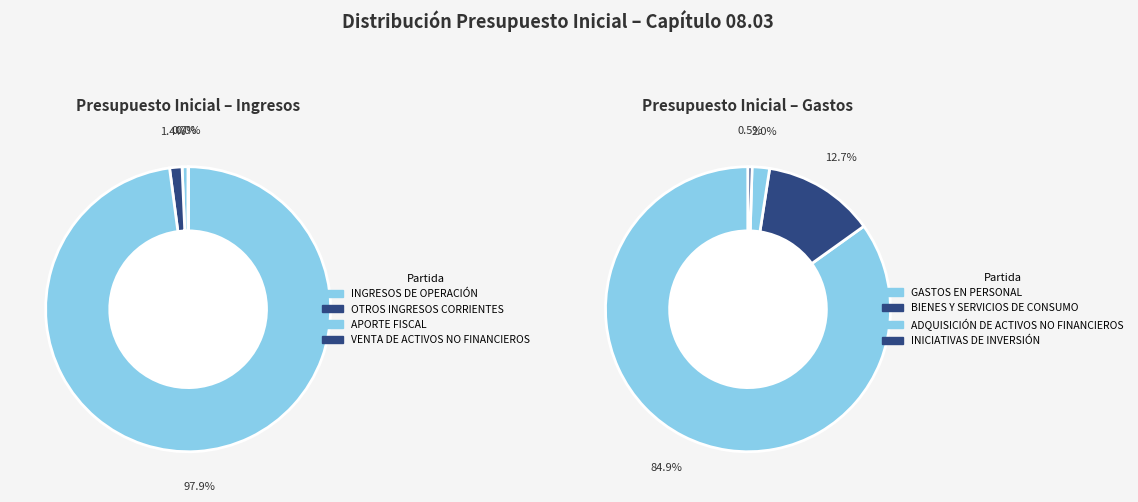

Does 3 represent more than half of the total?

No